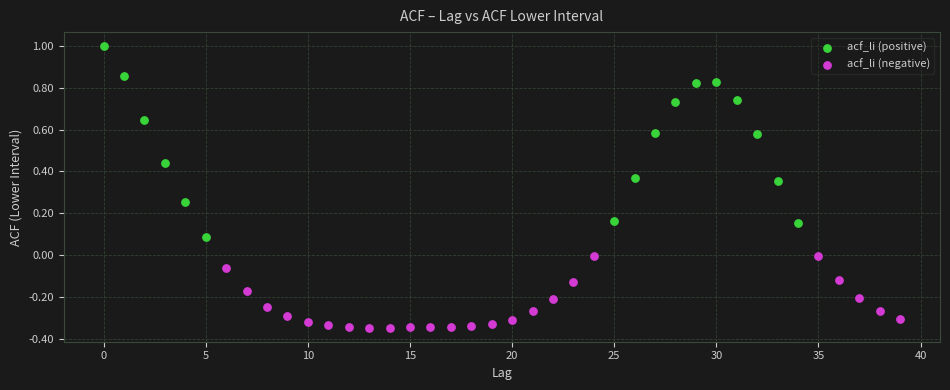

Which series has the largest Y range (max minus min)?

acf_li (positive)